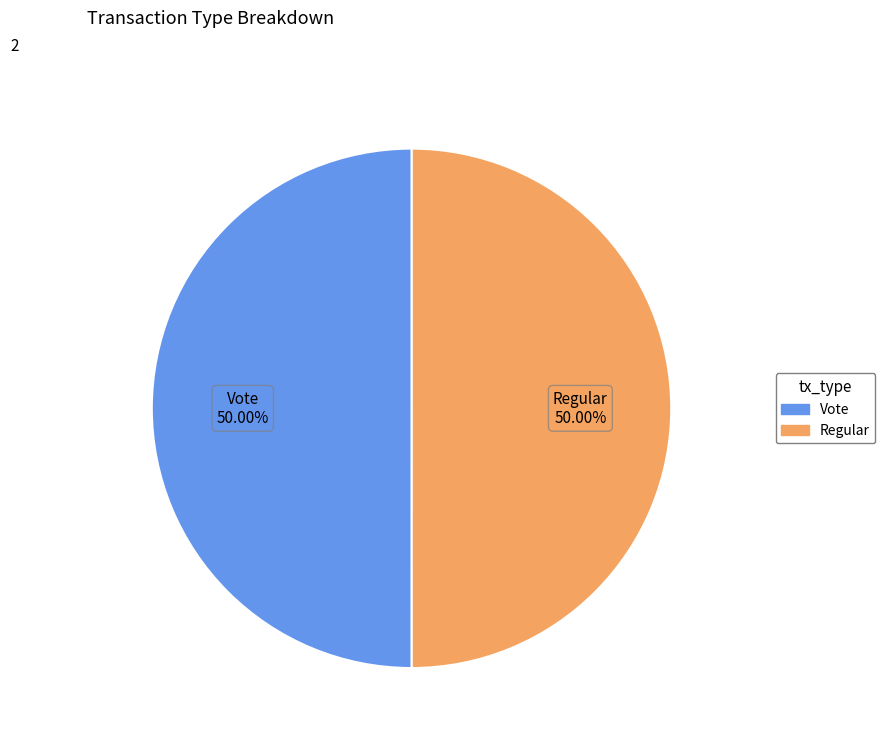

Which category has the smallest portion of the pie?

Vote